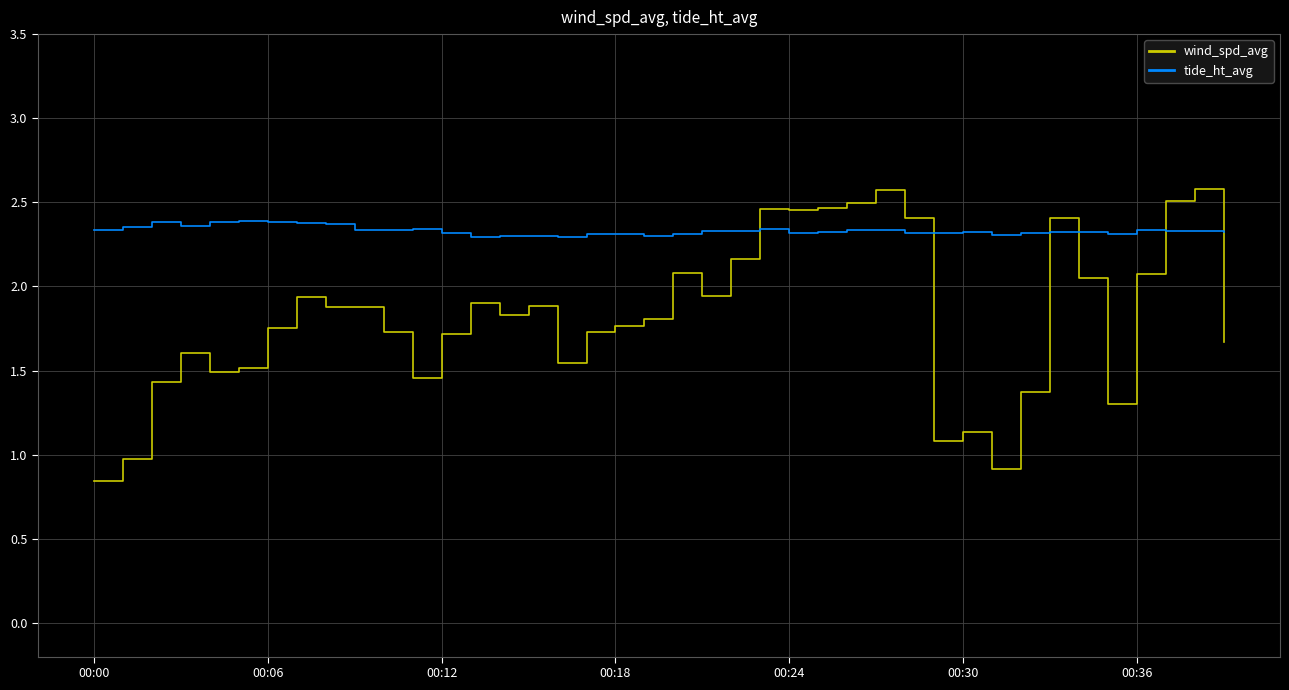

Rank the series by their maximum value, from highest to lowest.

wind_spd_avg, tide_ht_avg